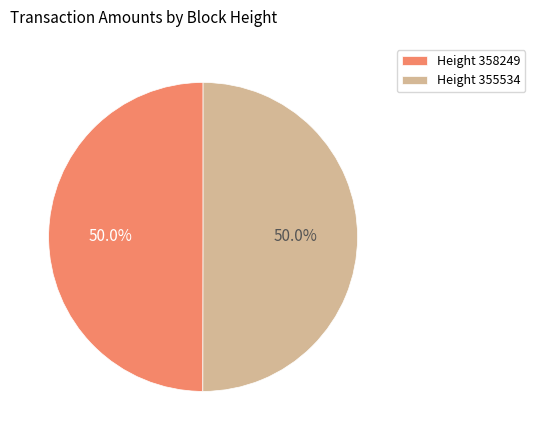

What is the ratio of the value at Height 358249 to the value at Height 355534?

1.0